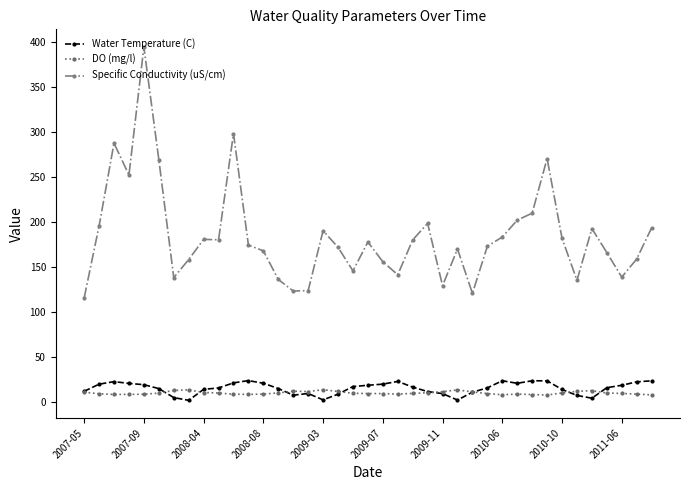

Which series has the largest total across all categories?

Specific Conductivity (uS/cm)